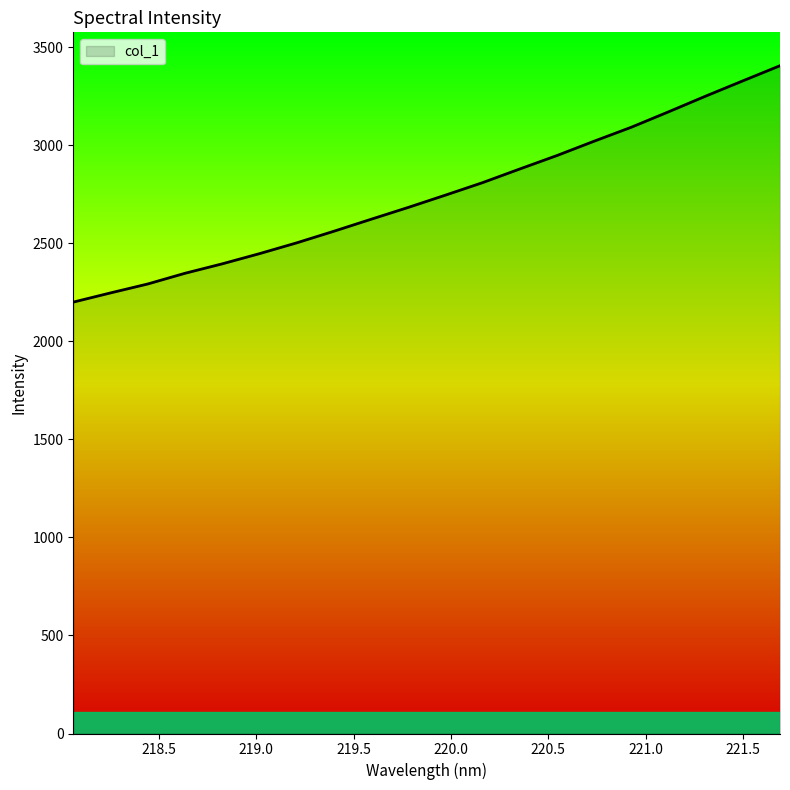

What is the greatest value displayed?

3406.7